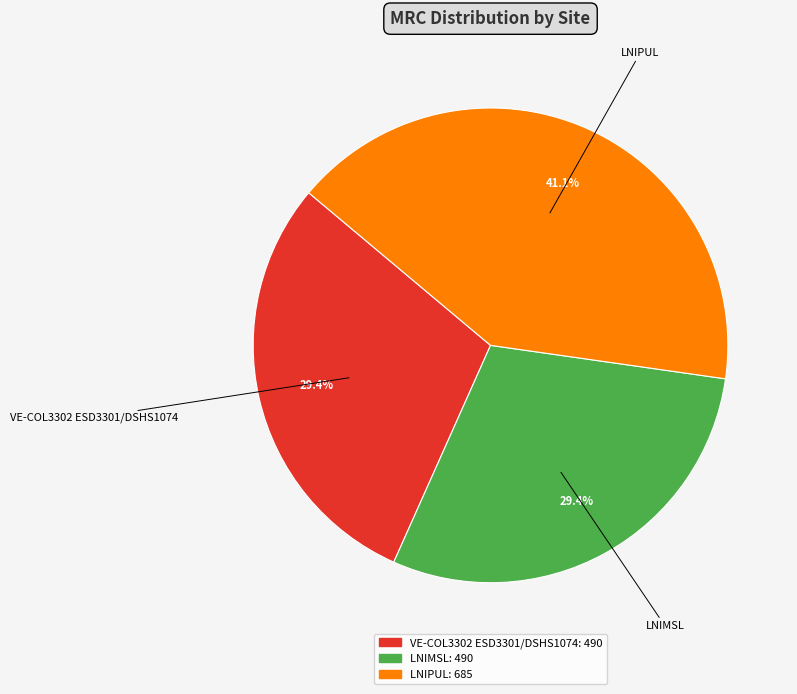

To the nearest percent, what is the difference between the largest and smallest slice percentages?

12%